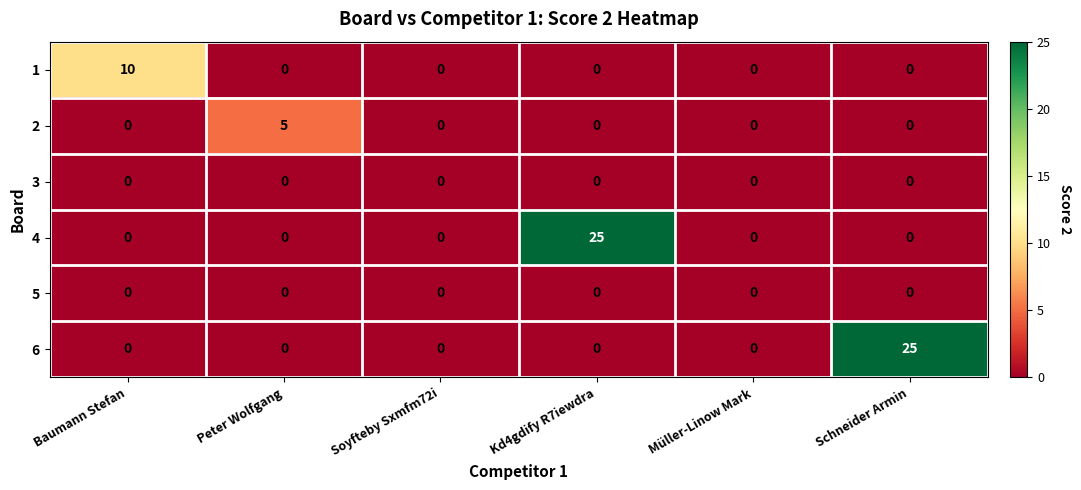

What is the sum of all 4 values?

25